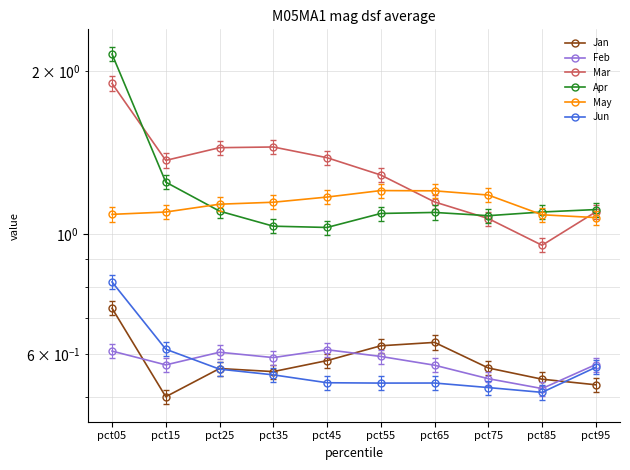

List the series in order of their peak value, highest first.

Apr, Mar, May, Jun, Jan, Feb